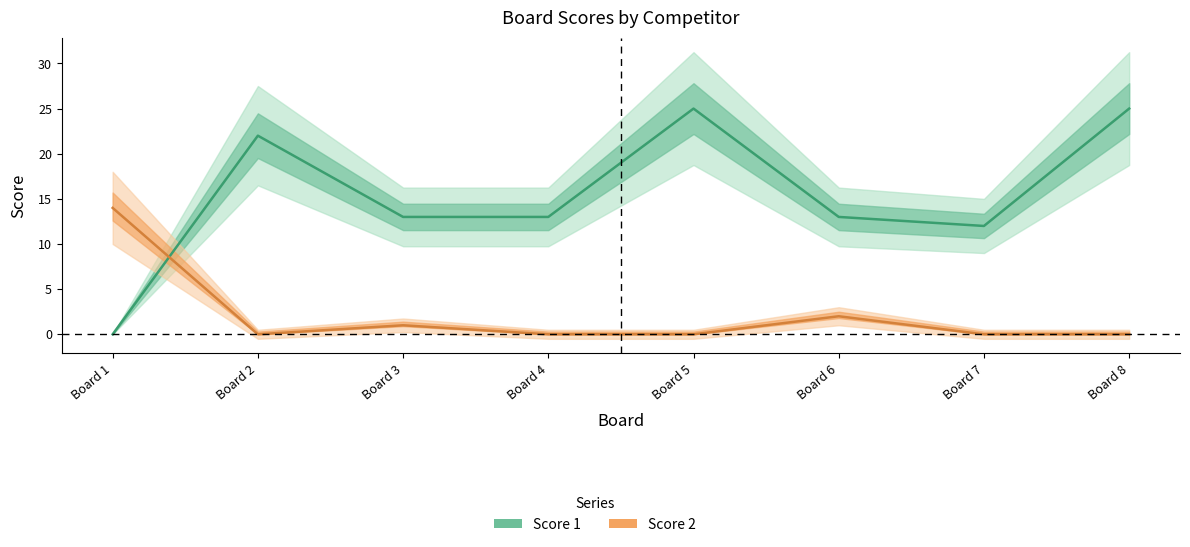

Which has a higher value, Board 6 or Board 8?

Board 8